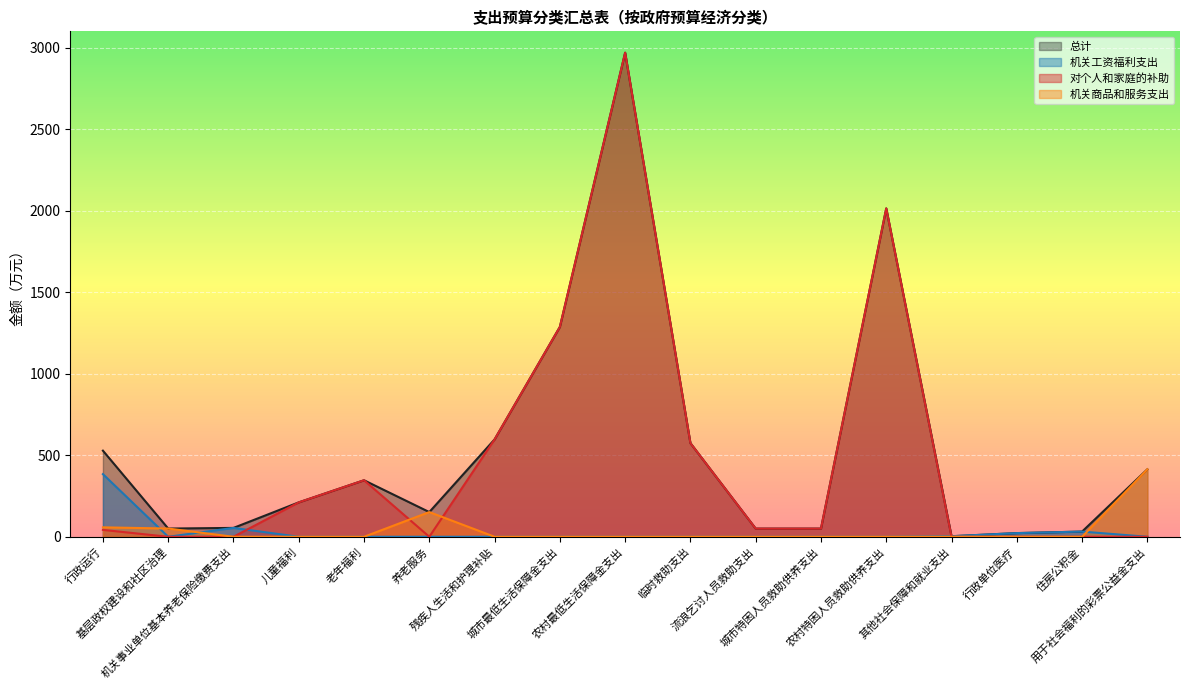

How many data points in 总计 are less than 211?

8